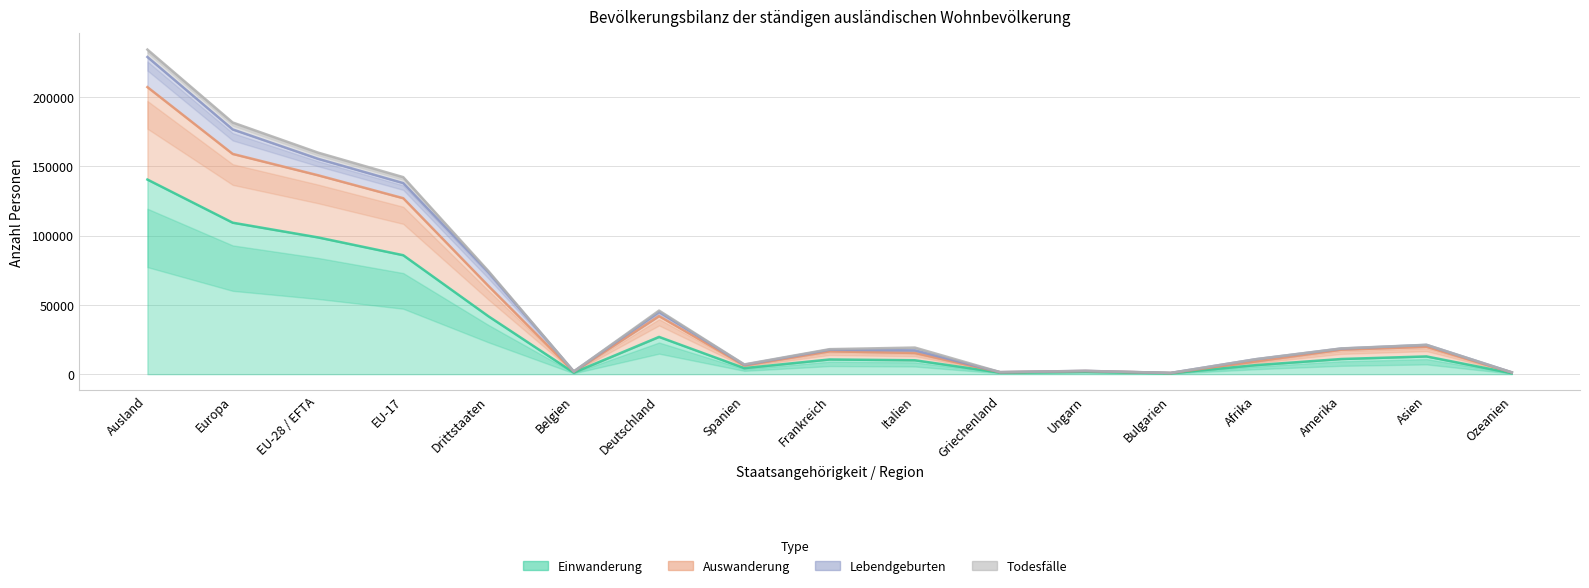

At how many categories does at least one series exceed 106475?

4